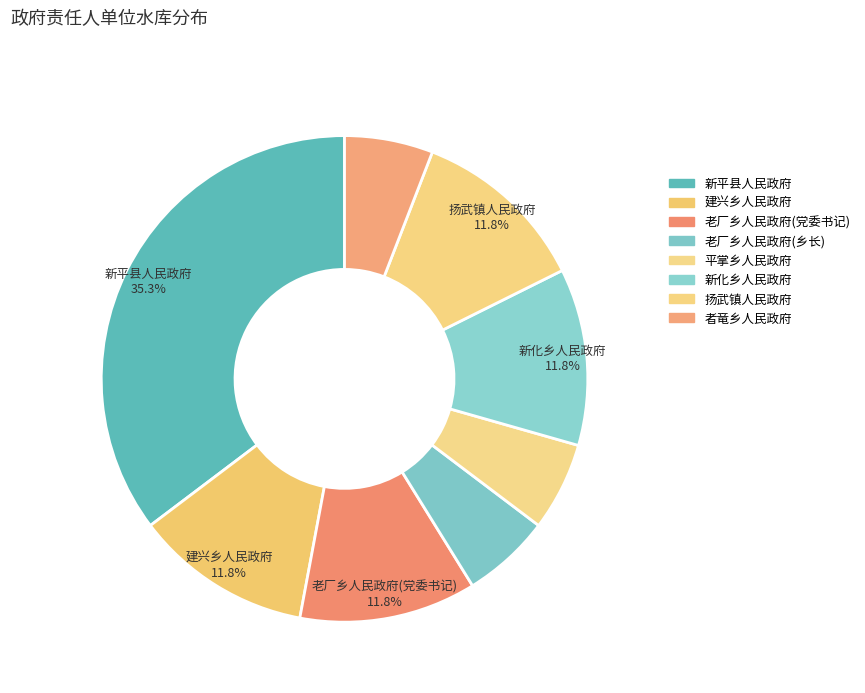

How many segments does this pie chart have?

8